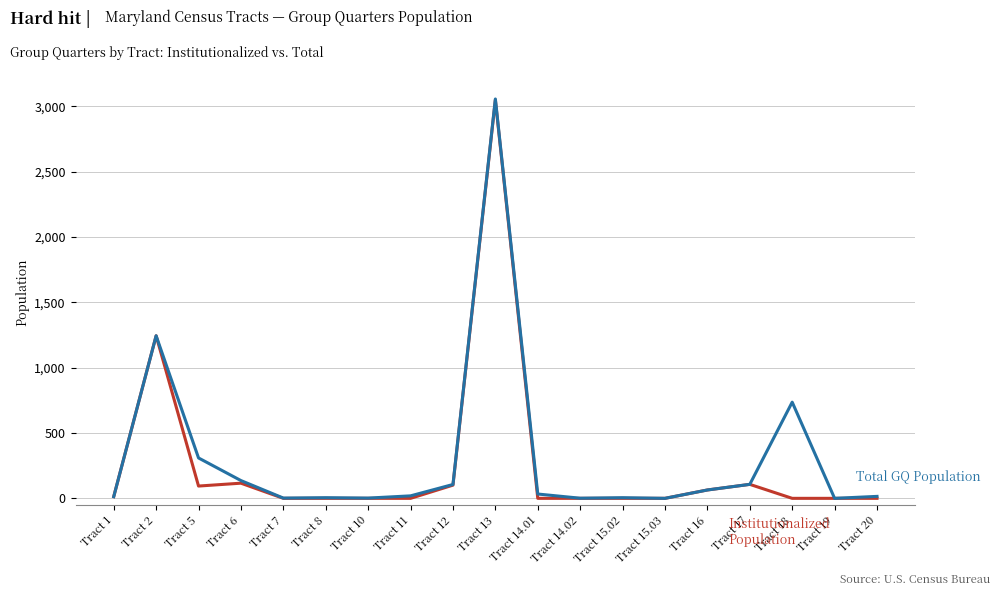

What is the total value across all series at Tract 14.01?

33